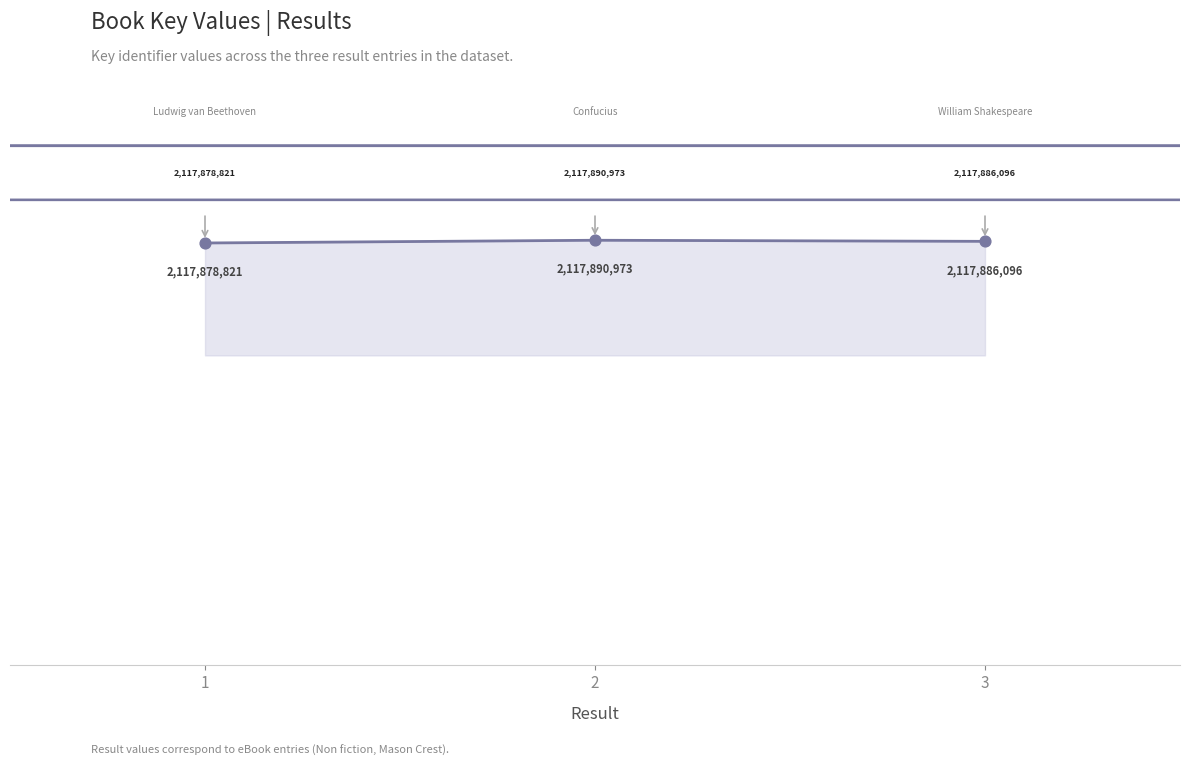

Is this an area chart (filled region under the line)?

Yes